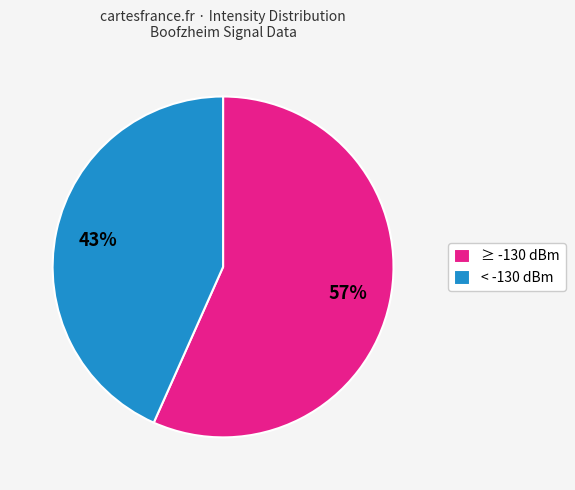

Which category has the smallest portion of the pie?

< -130 dBm